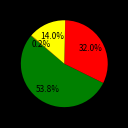

Is there any slice that represents more than half of the pie?

Yes